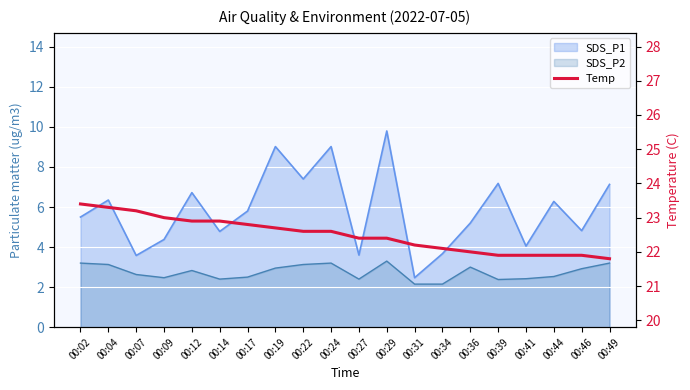

Is it true that the value at 00:17 is 14.1?

False